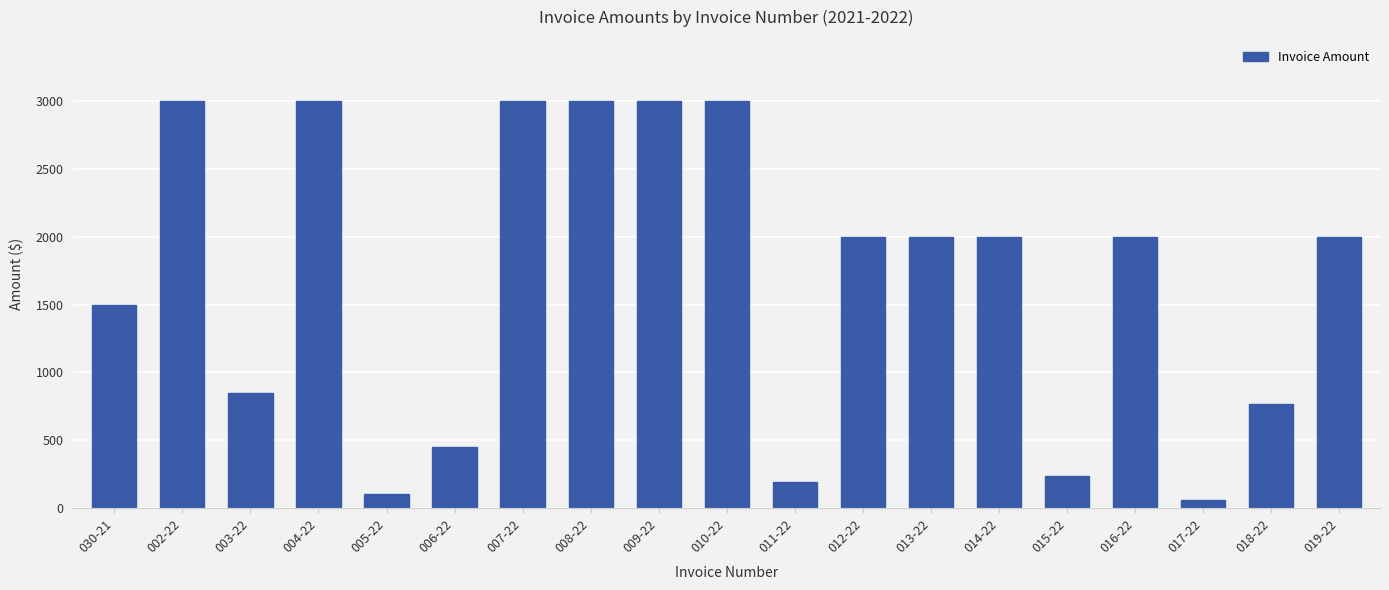

What is the greatest value displayed?

3000.0